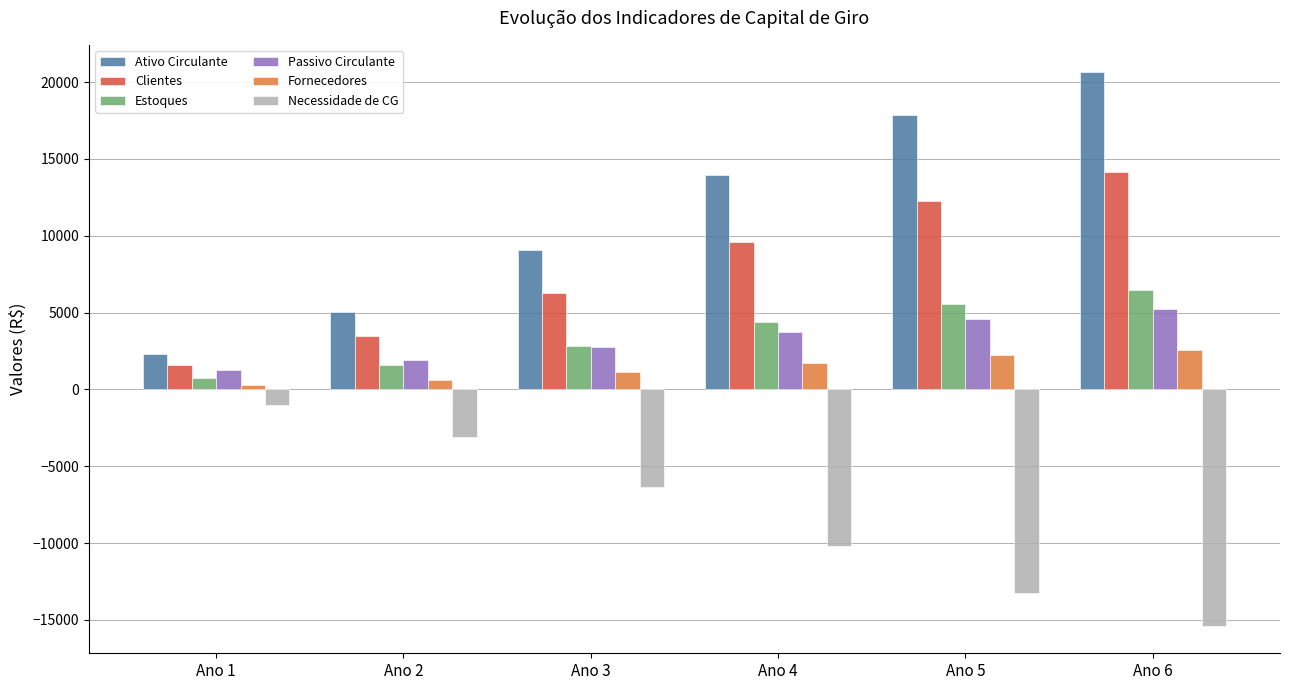

Rank the categories by Estoques value from highest to lowest.

Ano 6, Ano 5, Ano 4, Ano 3, Ano 2, Ano 1